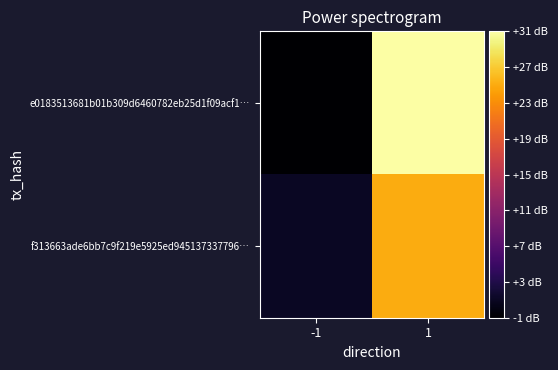

Reading left to right, what are all the values shown in this chart?

e0183513681b01b309d6460782eb25d1f09acf1…: -1=-1	1=31
f313663ade6bb7c9f219e5925ed945137337796…: -1=1	1=25